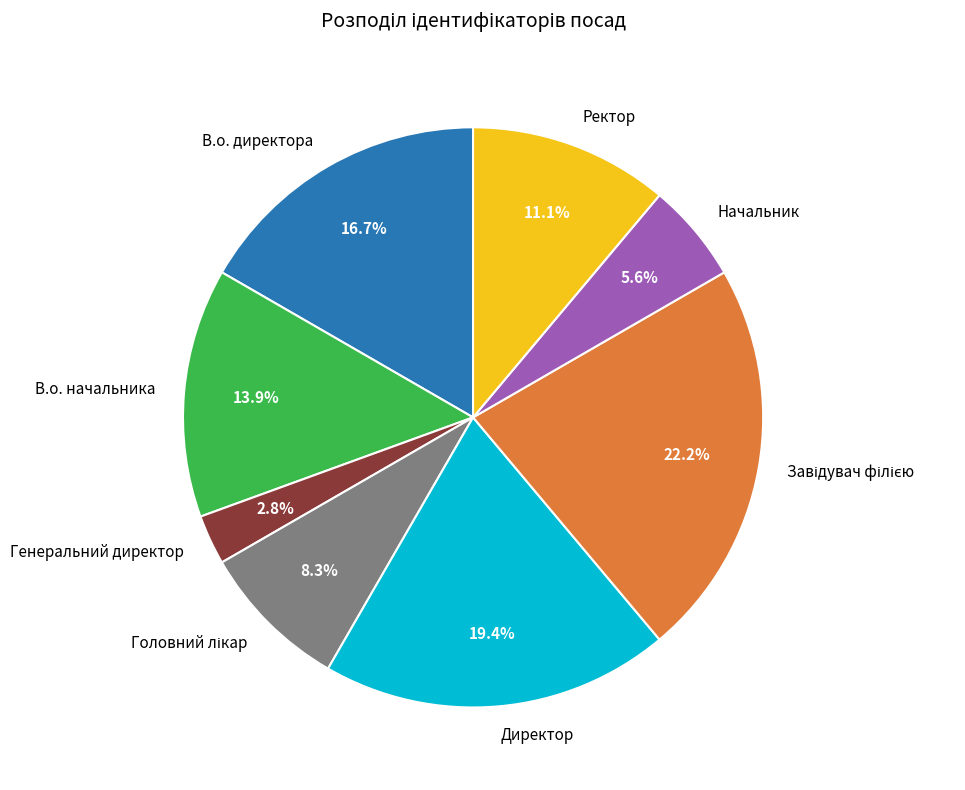

Which slice is the smallest?

Генеральний директор